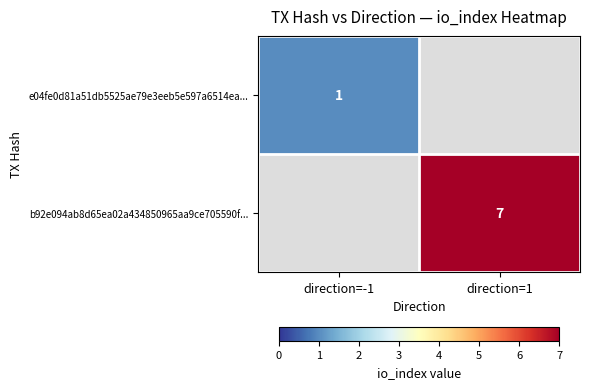

Is the value of b92e094ab8d65ea02a434850965aa9ce705590f... at direction=1 greater than the value of e04fe0d81a51db5525ae79e3eeb5e597a6514ea... at direction=-1?

Yes